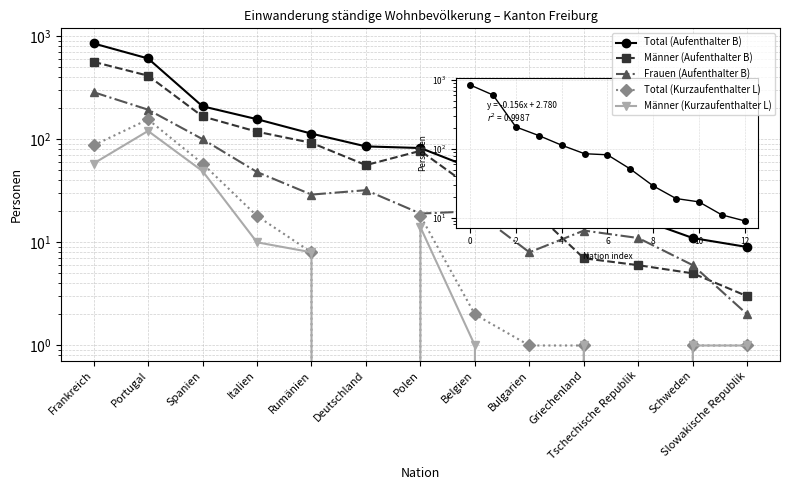

Rank the series by their maximum value, from highest to lowest.

Total (Aufenthalter B), Männer (Aufenthalter B), Frauen (Aufenthalter B), Total (Kurzaufenthalter L), Männer (Kurzaufenthalter L)